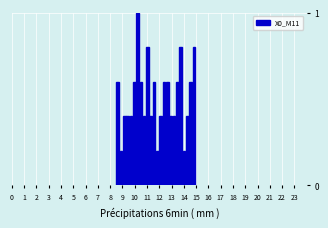

Around what value on the x-axis is the tallest bar? Give the approximate position of its centre, as read against the axis.

10.2